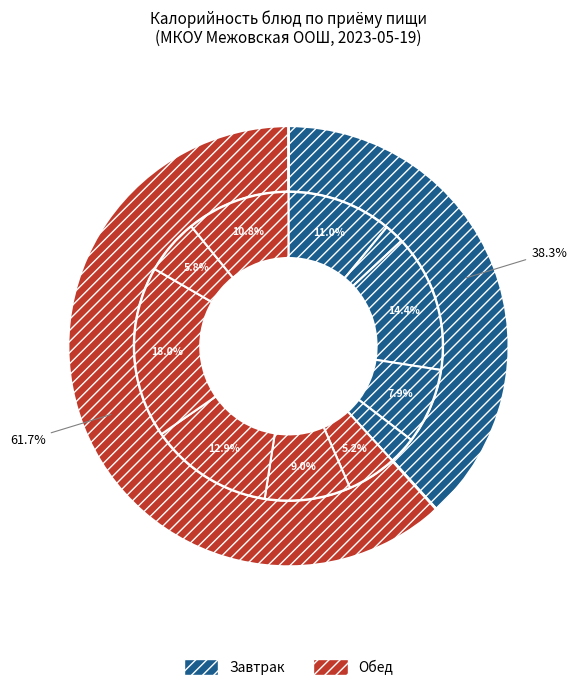

Combined, what portion of the pie is Суп крестьянский с крупой and Суп молочный с макаронными изделиями?

20.0%